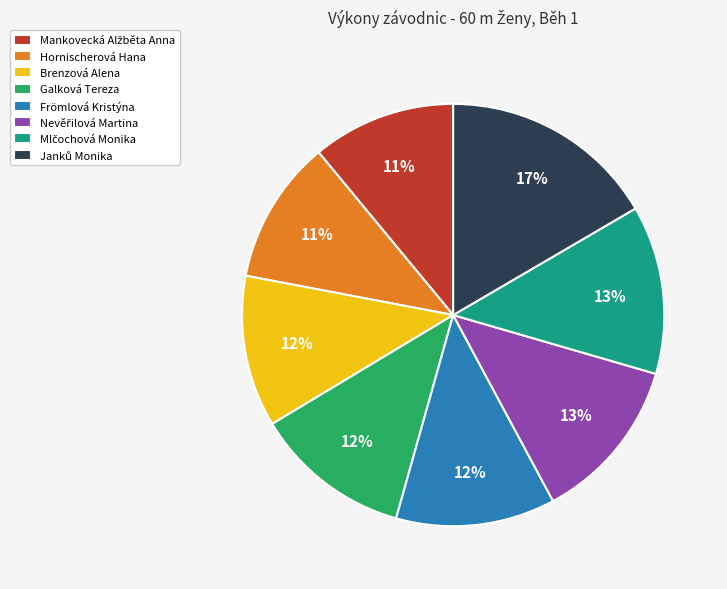

Does Galková Tereza account for over 50% of the chart?

No